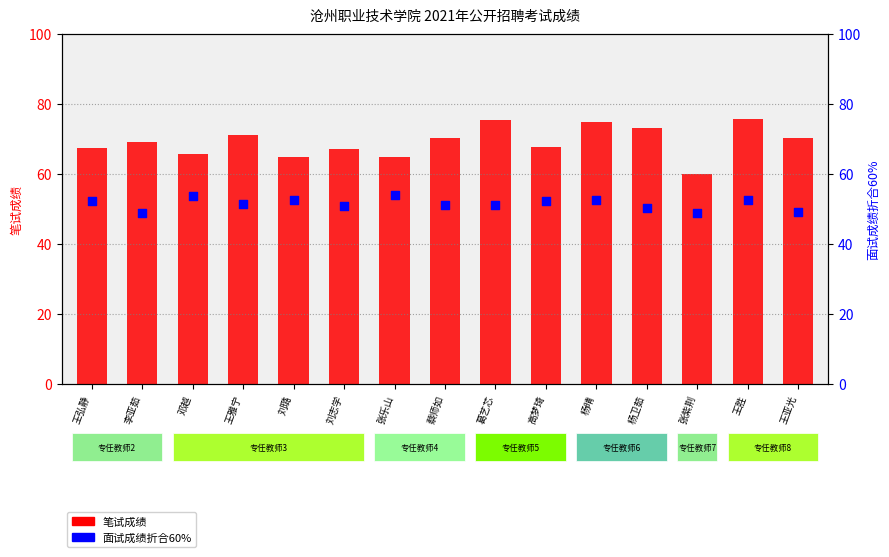

Which series has the largest total across all categories?

笔试成绩